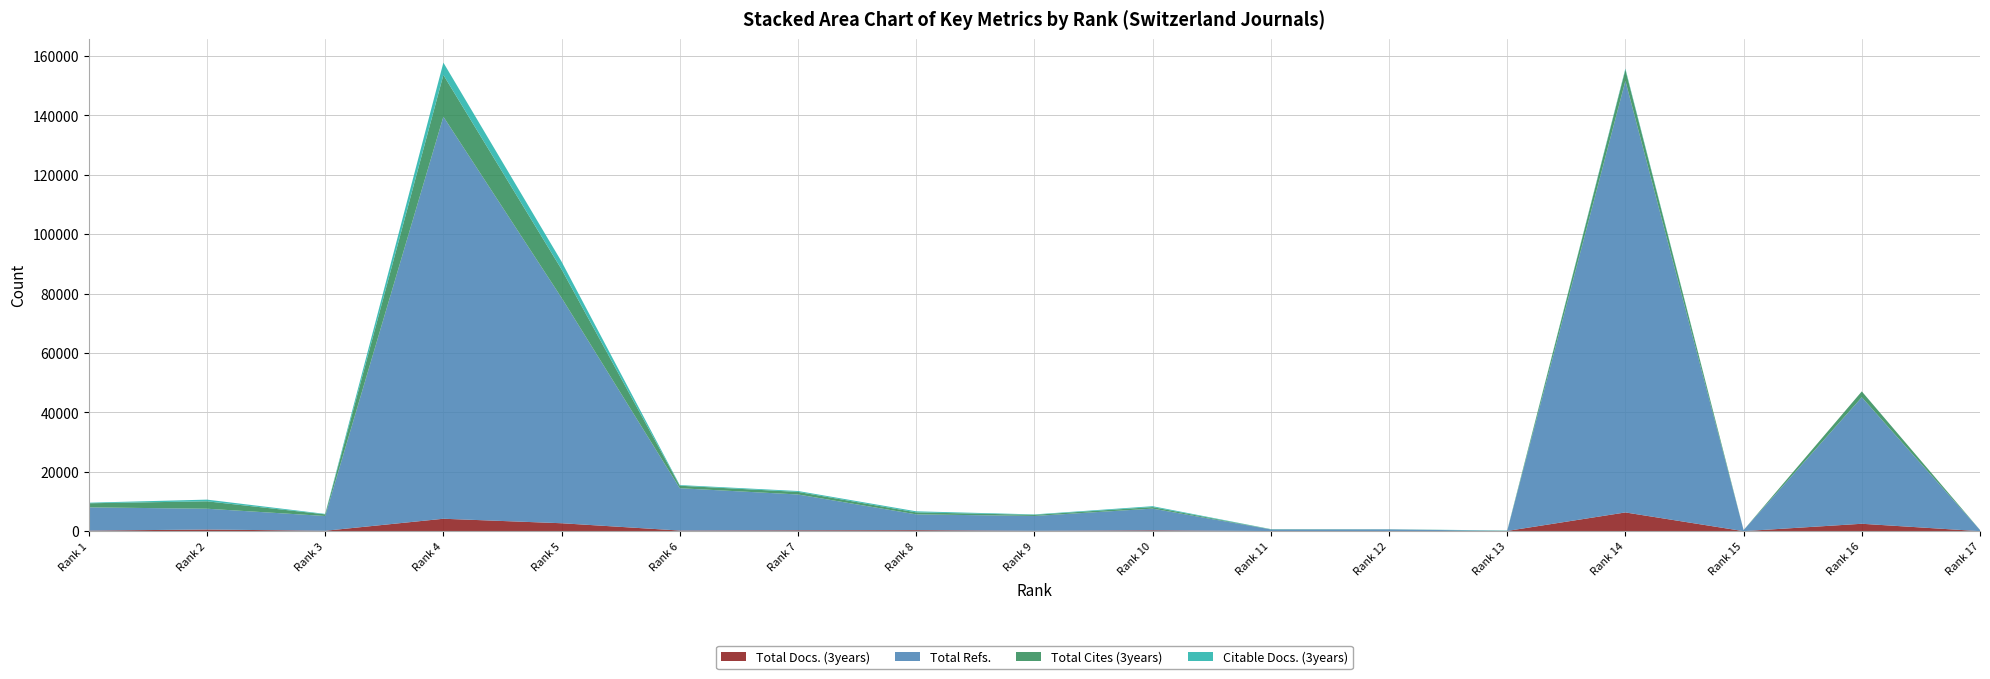

Reading left to right, transcribe all the data shown in this chart.

Total Docs. (3years): 1=205	2=577	3=154	4=4203	5=2692	6=231	7=306	8=356	9=142	10=305	11=65	12=35	13=97	14=6329	15=24	16=2513	17=19
Total Refs.: 1=7830	2=7001	3=4979	4=135380	5=75905	6=14249	7=12068	8=5325	9=4997	10=7312	11=539	12=594	13=14	14=145330	15=356	16=42595	17=405
Total Cites (3years): 1=1380	2=2498	3=553	4=14060	5=9577	6=845	7=870	8=671	9=387	10=516	11=59	12=22	13=36	14=3759	15=4	16=1975	17=9
Citable Docs. (3years): 1=196	2=569	3=149	4=4156	5=2609	6=224	7=302	8=355	9=139	10=300	11=65	12=35	13=97	14=375	15=5	16=3	17=19